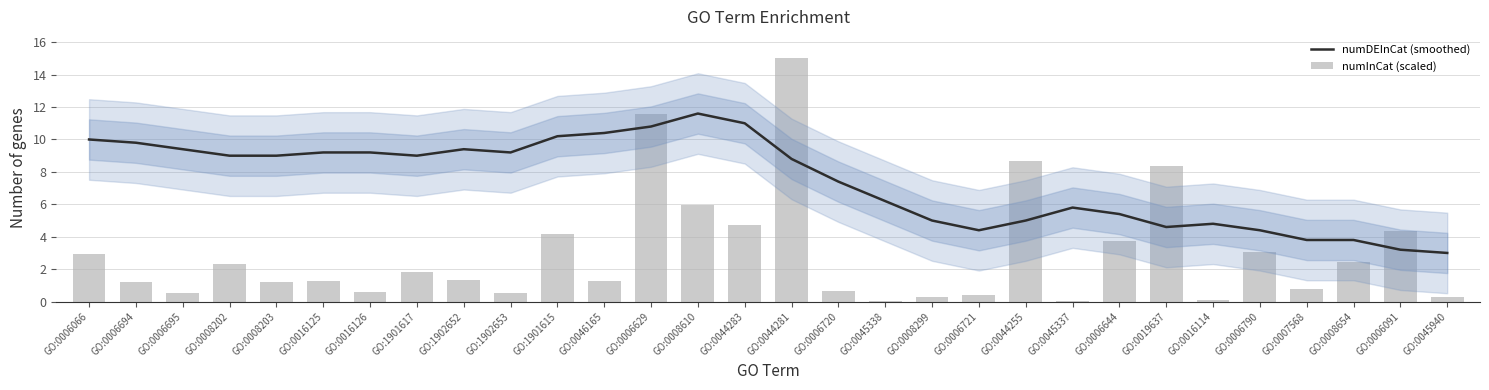

Is the value of numDEInCat (smoothed) at GO:0006695 greater than the value of numInCat (scaled) at GO:0006695?

Yes